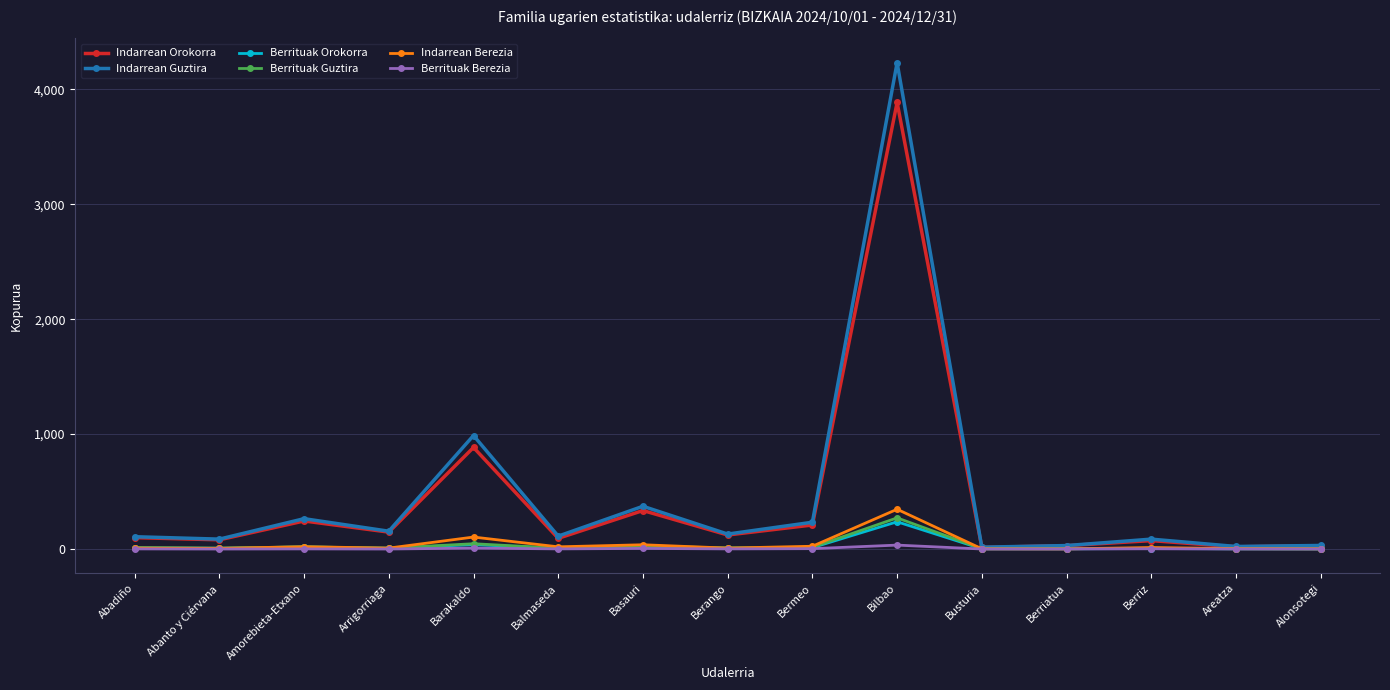

How many distinct data groups are displayed?

6